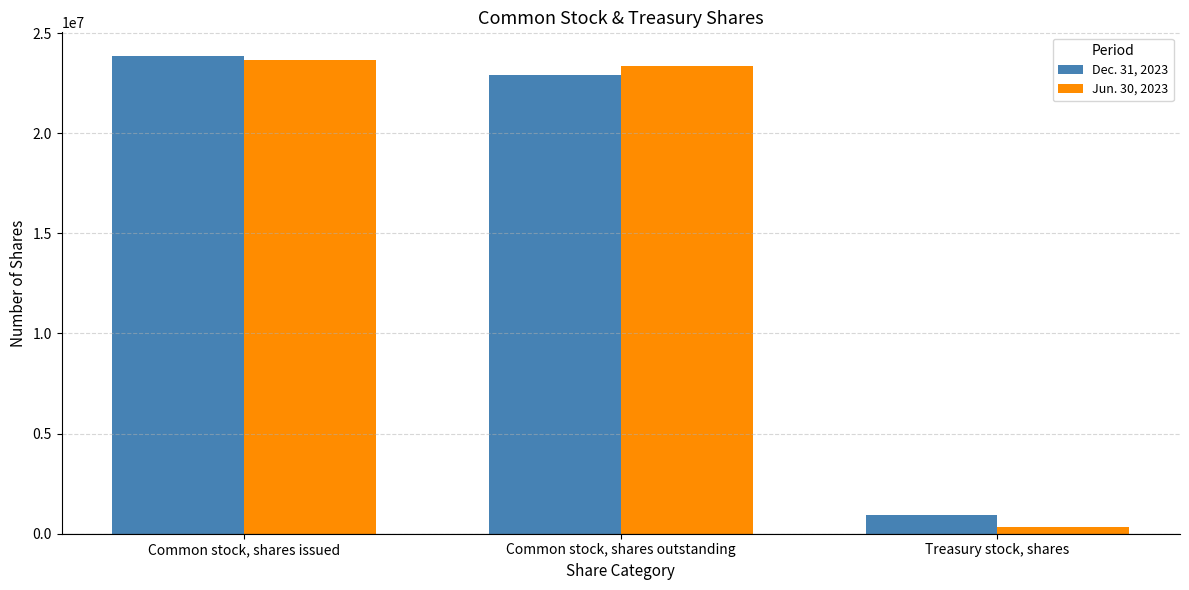

Which series has the largest range (max minus min)?

Jun. 30, 2023